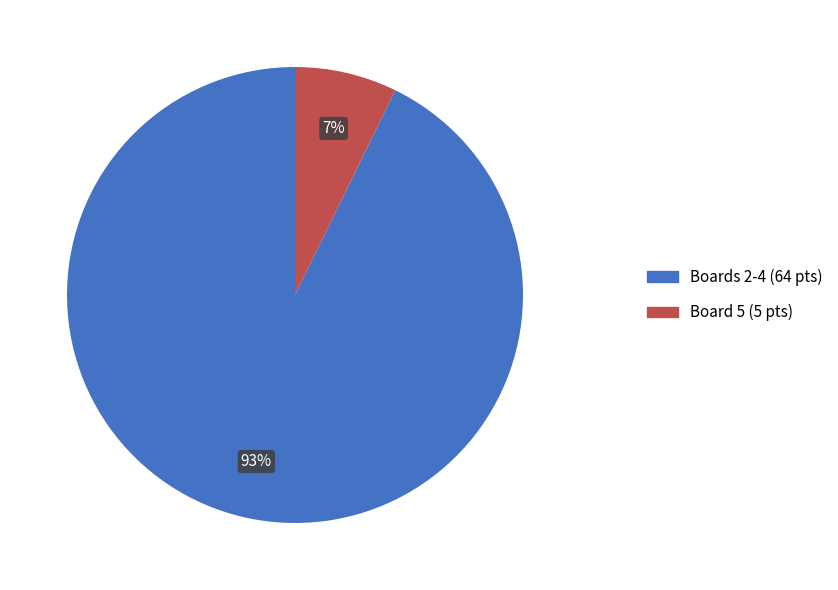

Which category has the smallest portion of the pie?

Board 5 (5 pts)